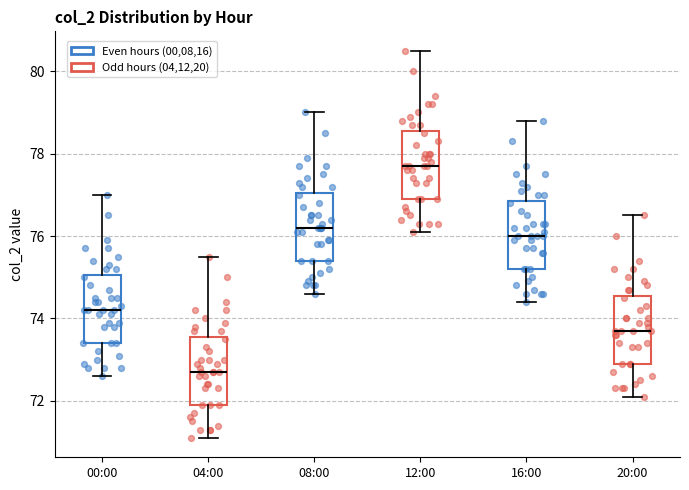

Reading left to right, read every box against the y-axis: the position of its median line, the range the box covers, and the ends of its whiskers. The values are not printed on the chart, so give them approximately, as read against the axis.

00:00: median 74.2, box 73.4 to 75.0, whiskers 72.6 to 77.0
04:00: median 72.8, box 72.0 to 73.6, whiskers 71.2 to 75.6
08:00: median 76.2, box 75.4 to 77.0, whiskers 74.6 to 79.0
12:00: median 77.8, box 77.0 to 78.6, whiskers 76.2 to 80.6
16:00: median 76.0, box 75.2 to 76.8, whiskers 74.4 to 78.8
20:00: median 73.8, box 73.0 to 74.6, whiskers 72.2 to 76.6